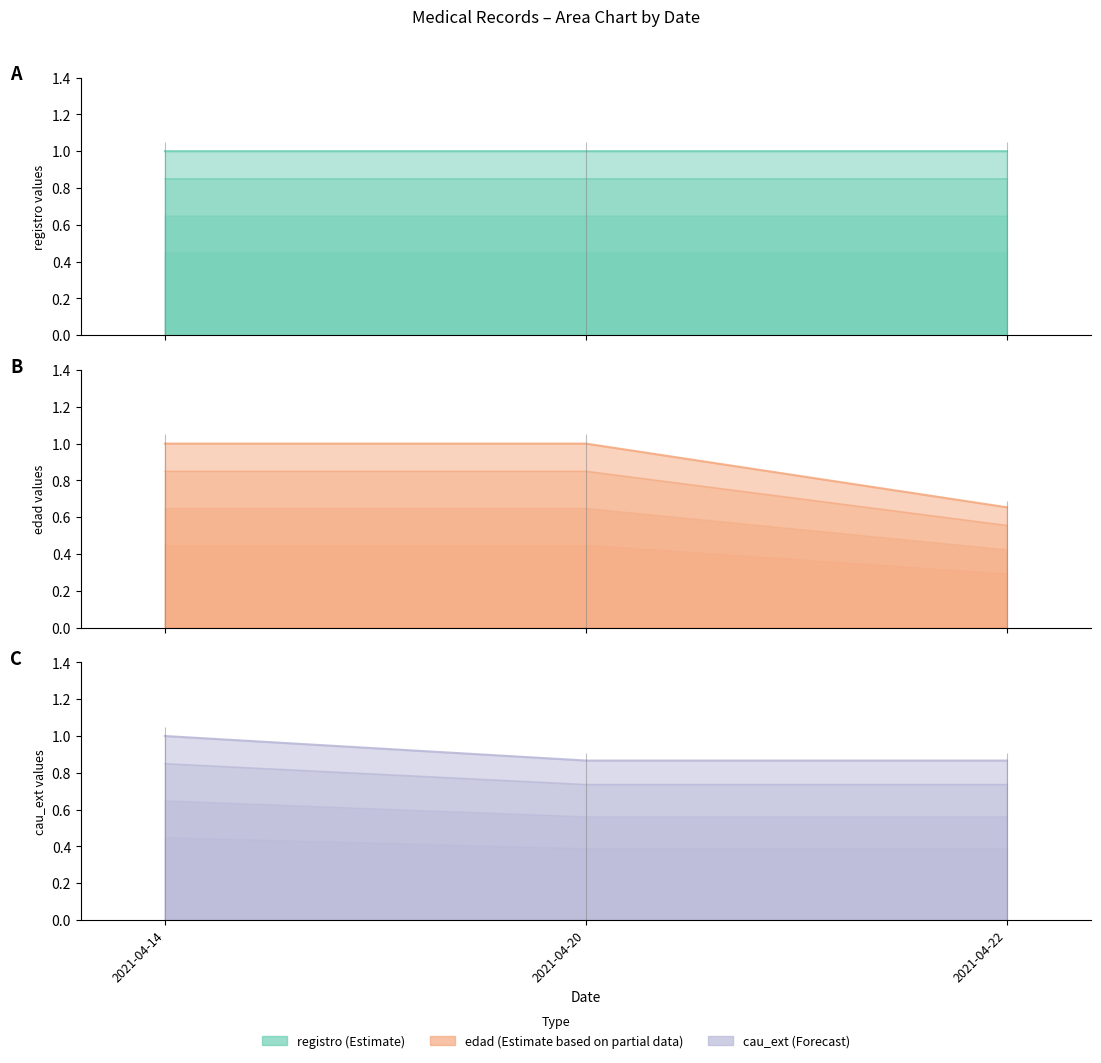

Reading left to right, list all the values displayed in this chart.

registro: 1.0	1.0	1.0
edad: 1.0	1.0	0.7
cau_ext: 1.0	0.9	0.9